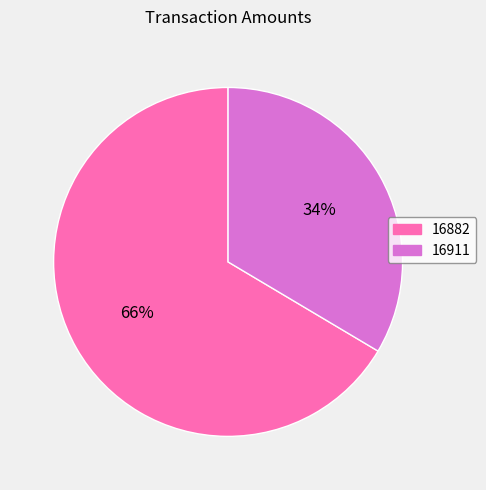

Which has a higher value, 16911 or 16882?

16882